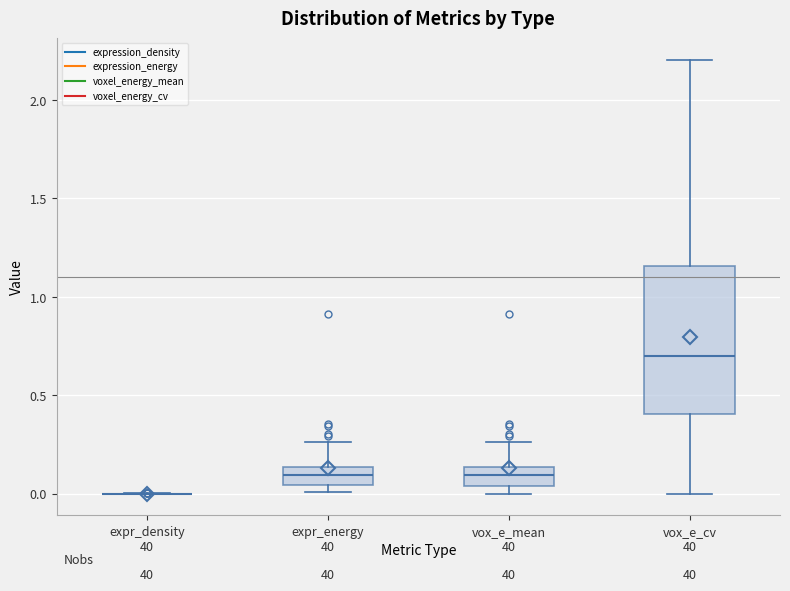

Where is the lower edge of the box for expr_energy on the y-axis? The values are not printed on the chart, so give them approximately, as read against the axis.

0.05